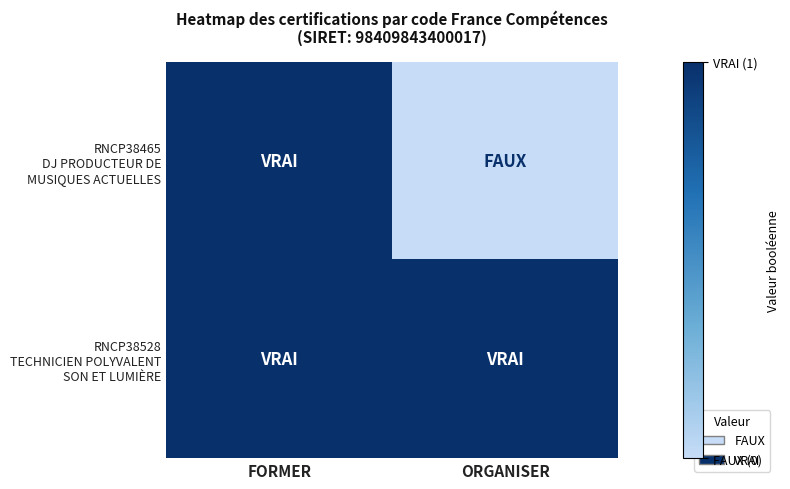

At how many categories does at least one series exceed 0?

2